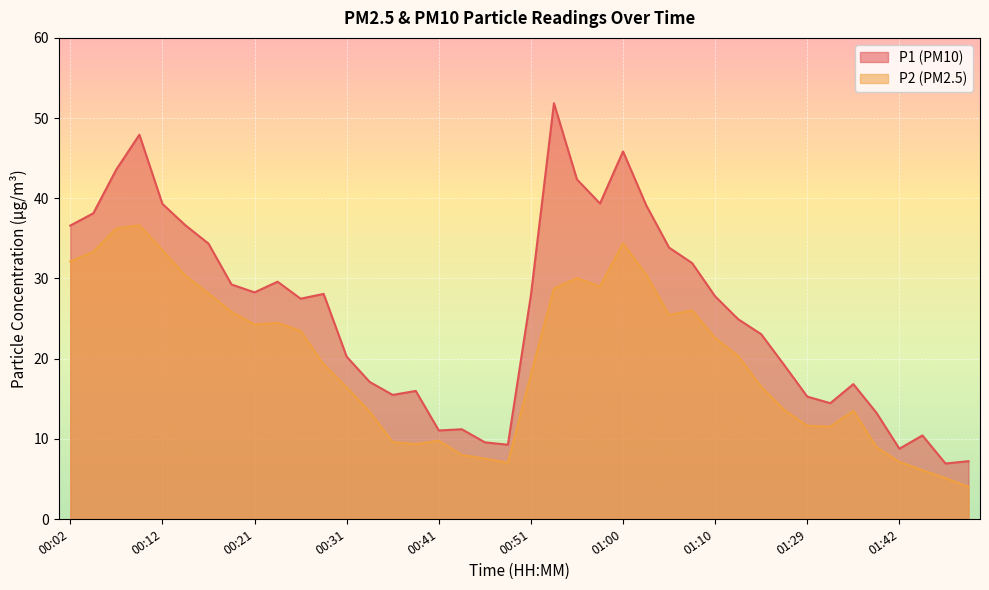

Where is the first local maximum for P1?

00:09